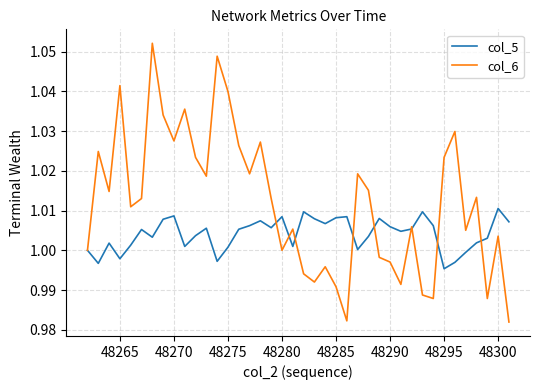

List the series in order of their overall mean, lowest first.

col_5, col_6